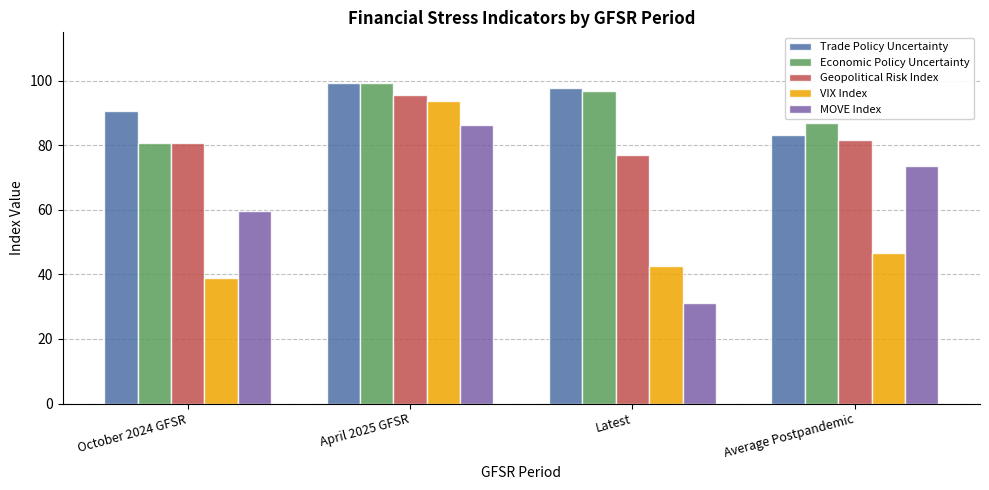

What position from the right is October 2024 GFSR?

4